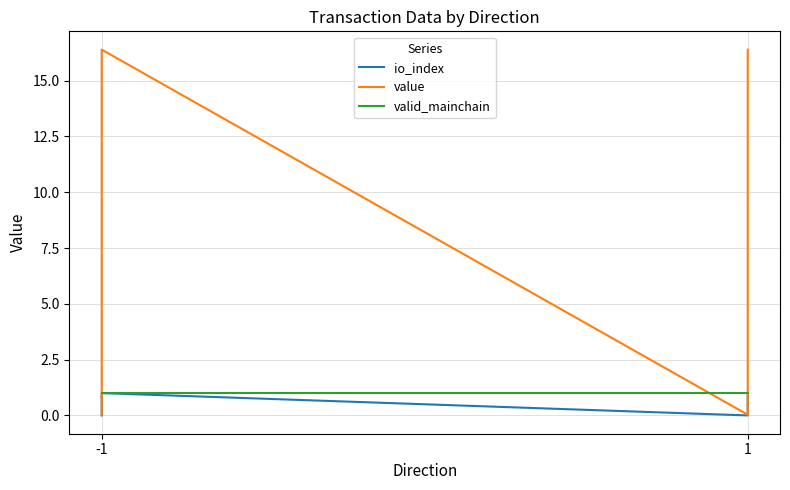

At which label is value closest to 8?

-1